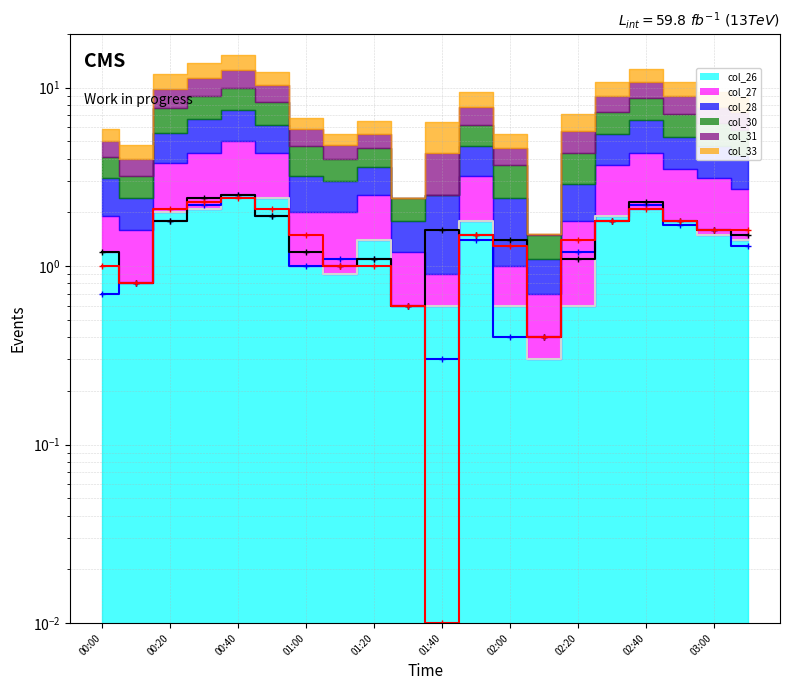

Between 01:00 and 16, which is larger?

01:00